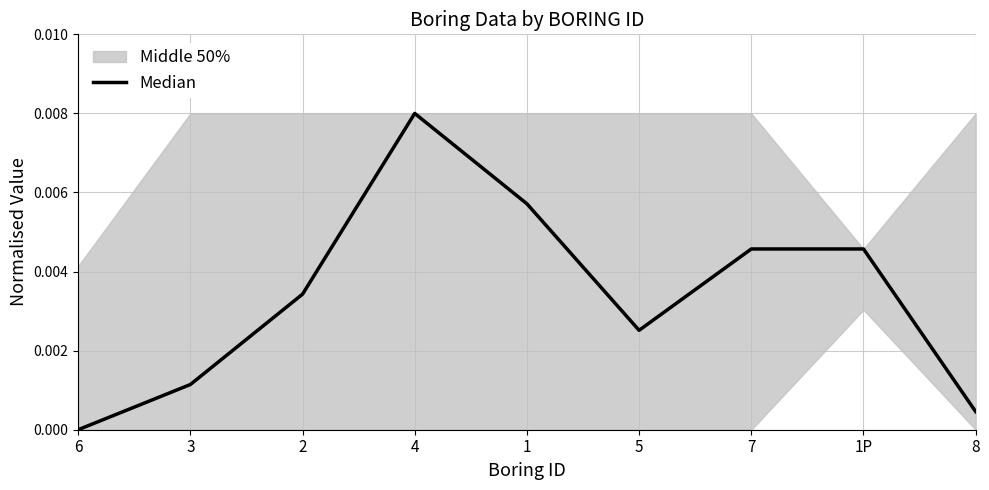

Rank the categories by value from highest to lowest.

4, 1, 7, 1P, 2, 5, 3, 8, 6